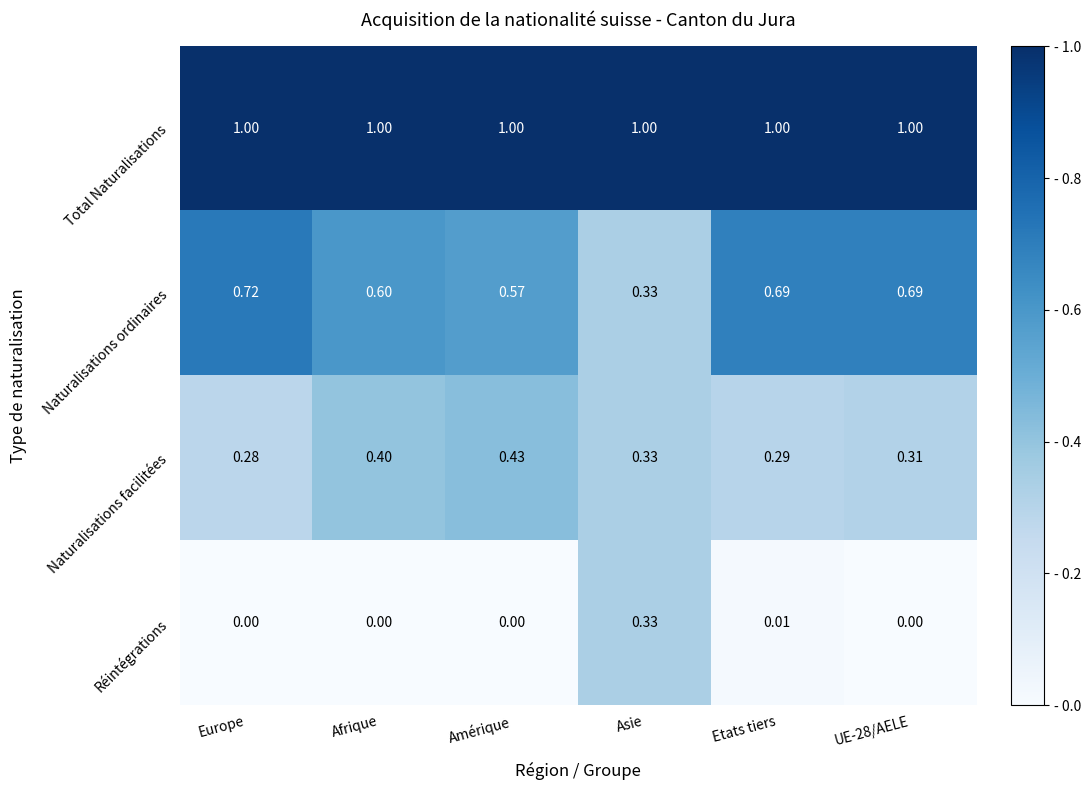

Where is Naturalisations ordinaires nearest to the value 0?

Asie